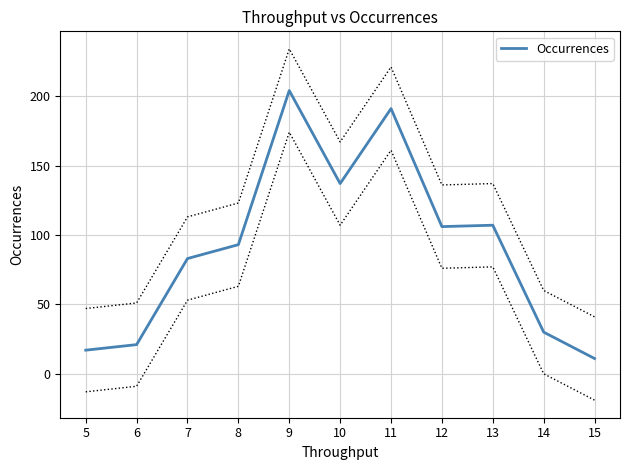

List the labels in order of value, smallest first.

15, 5, 6, 14, 7, 8, 12, 13, 10, 11, 9